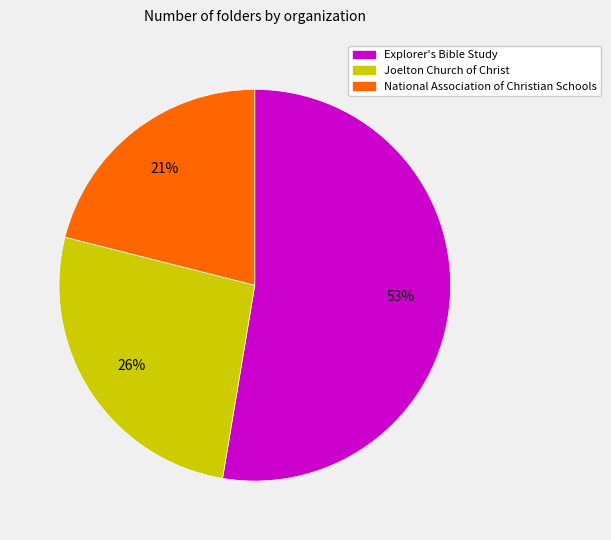

Which category accounts for the majority?

Explorer's Bible Study